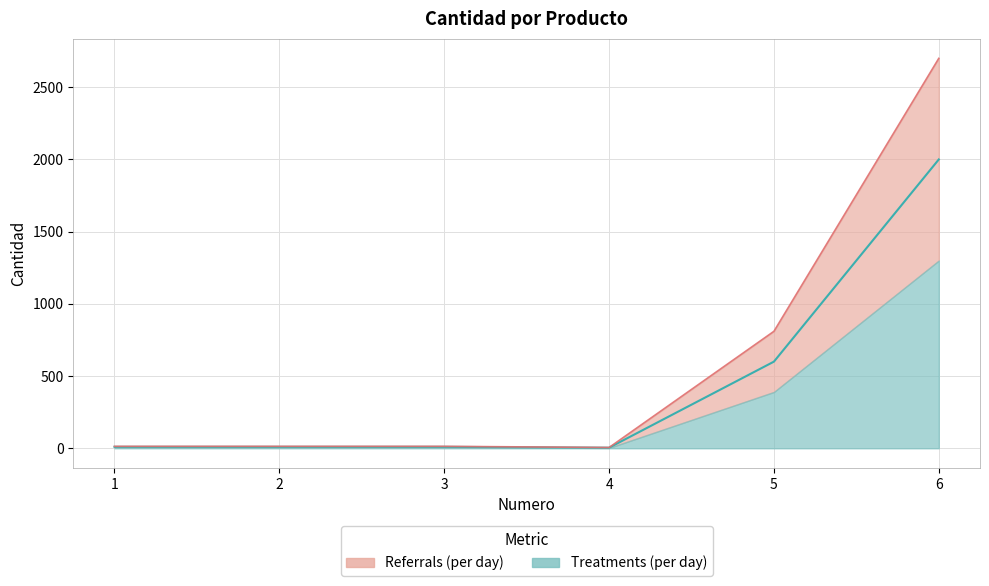

What is the difference between the values at 1 and 6?

1990